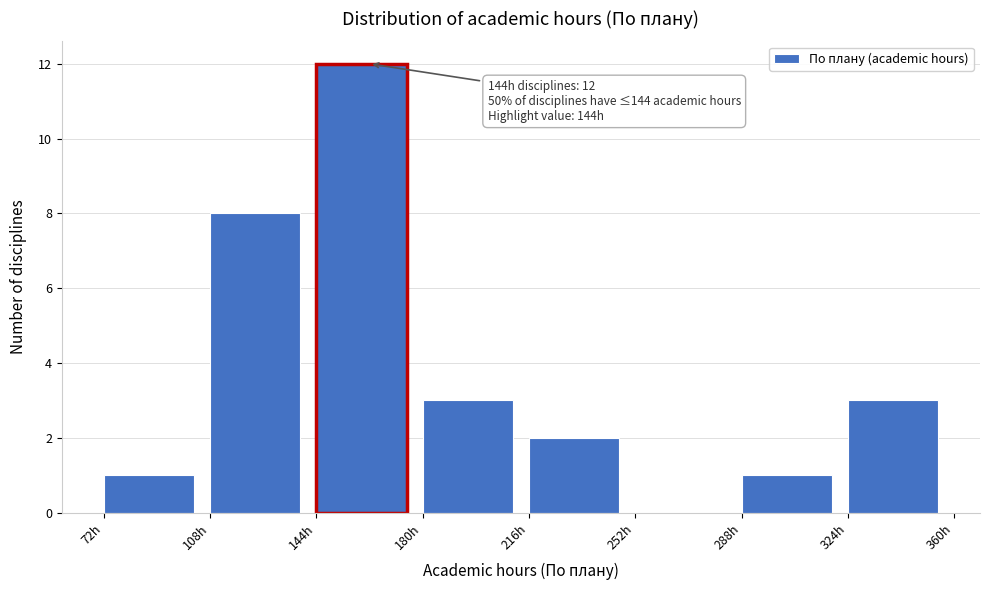

Over which range of the x-axis is the bar tallest?

144 to 180